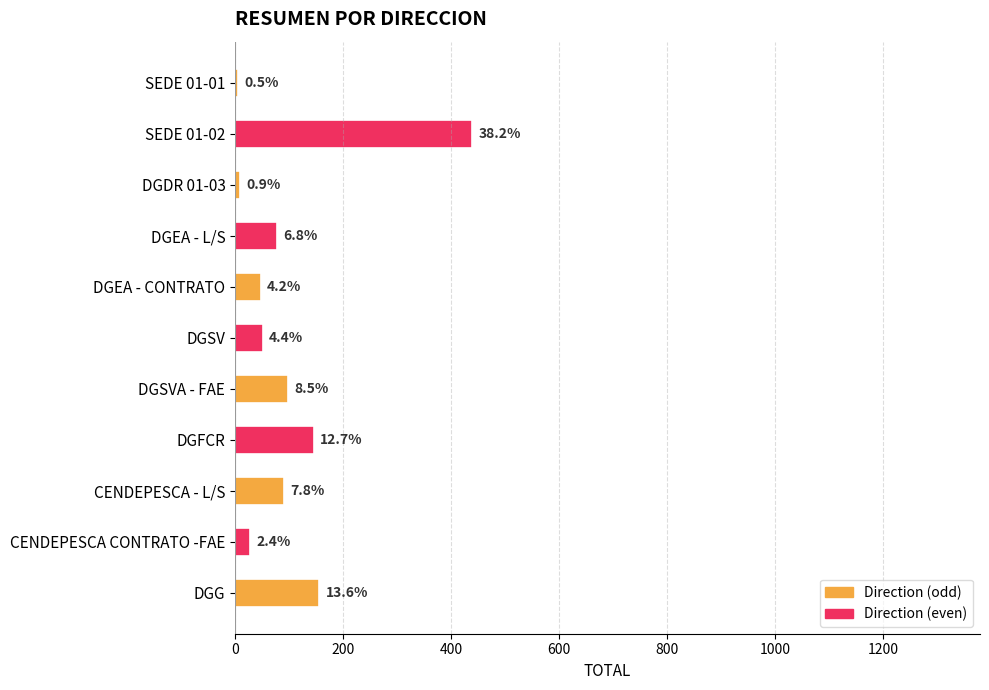

What is the smallest value displayed?

6